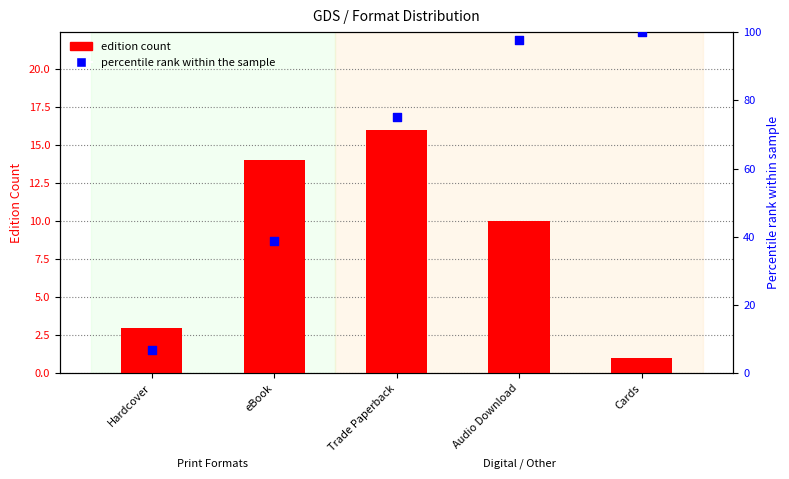

Which series reaches the maximum Y coordinate?

percentile rank within the sample